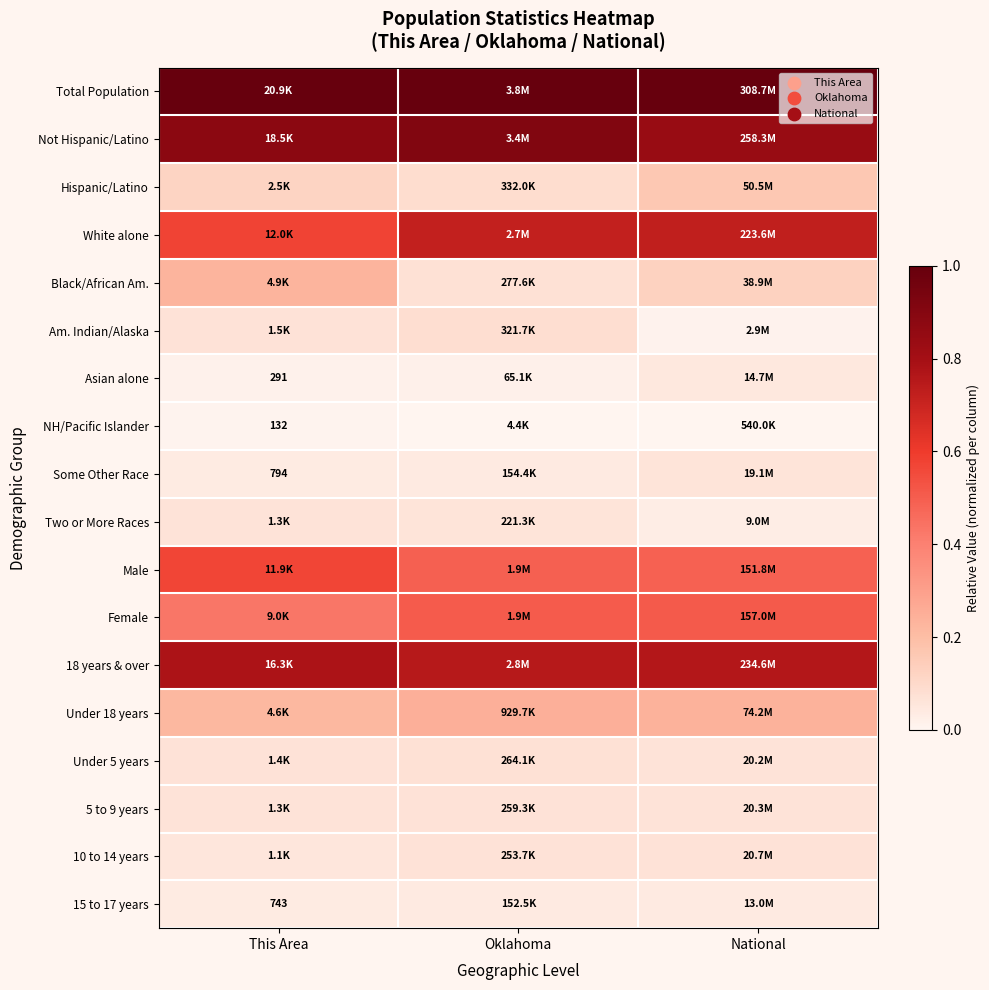

Rank the categories by Am. Indian/Alaska value from lowest to highest.

National, This Area, Oklahoma